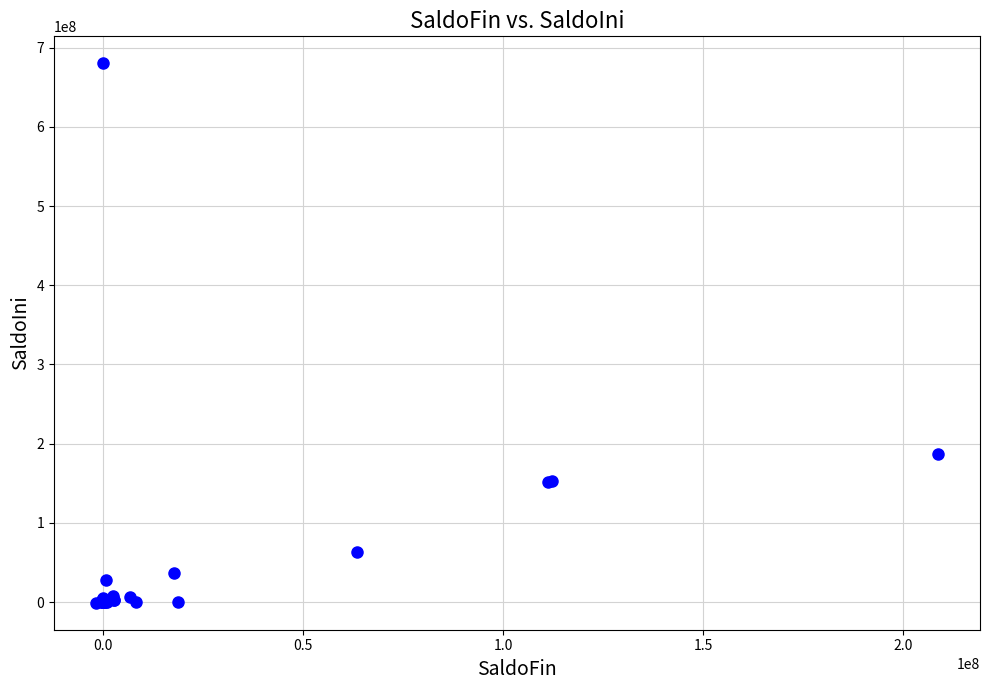

What Y value in the scatter plot is closest to 339695957?

186430343.1